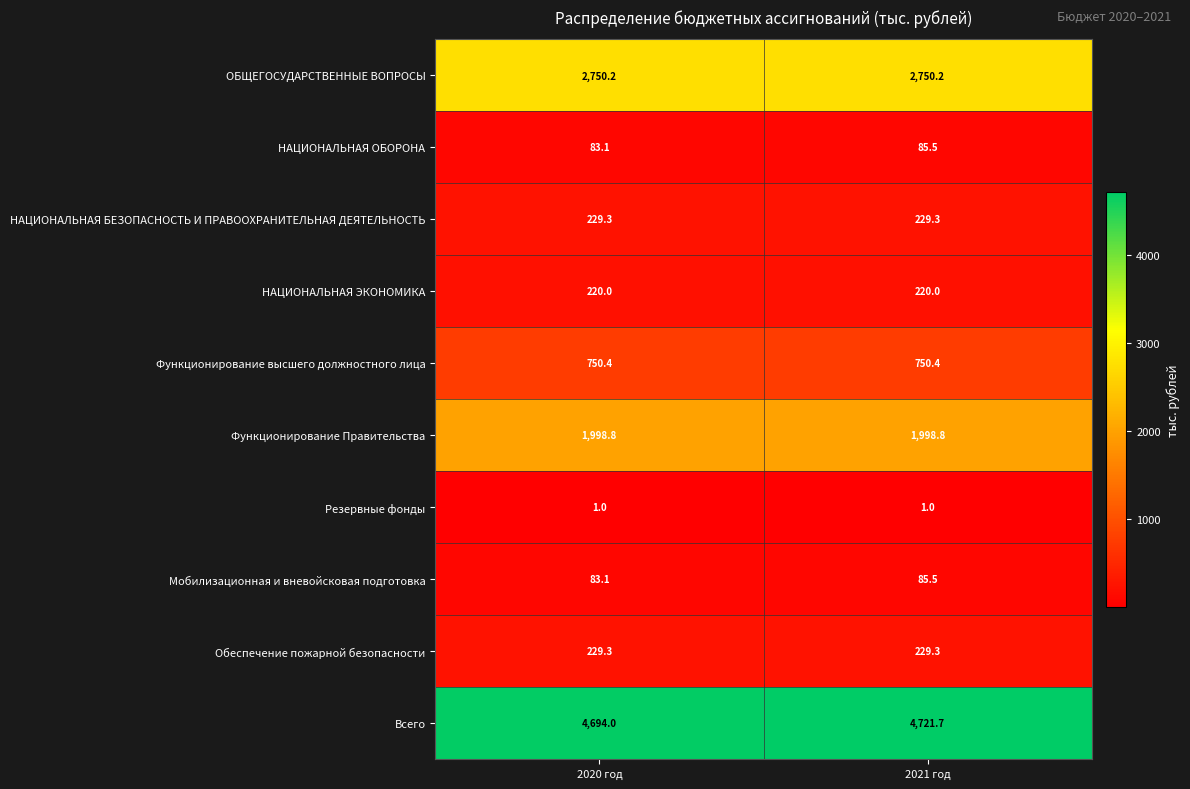

What value does the Всего series have at 2020 год?

4694.0